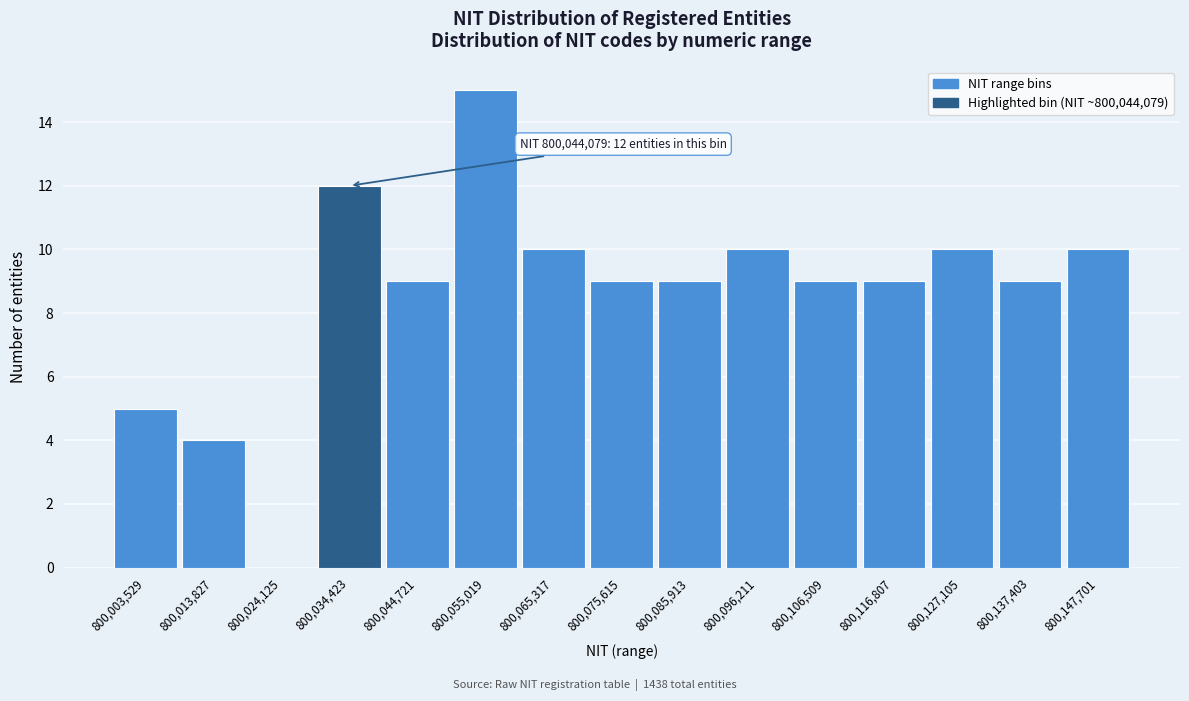

Reading left to right, what are all the values shown in this chart?

800,003,529=5	800,013,827=4	800,024,125=0	800,034,423=12	800,044,721=9	800,055,019=15	800,065,317=10	800,075,615=9	800,085,913=9	800,096,211=10	800,106,509=9	800,116,807=9	800,127,105=10	800,137,403=9	800,147,701=10